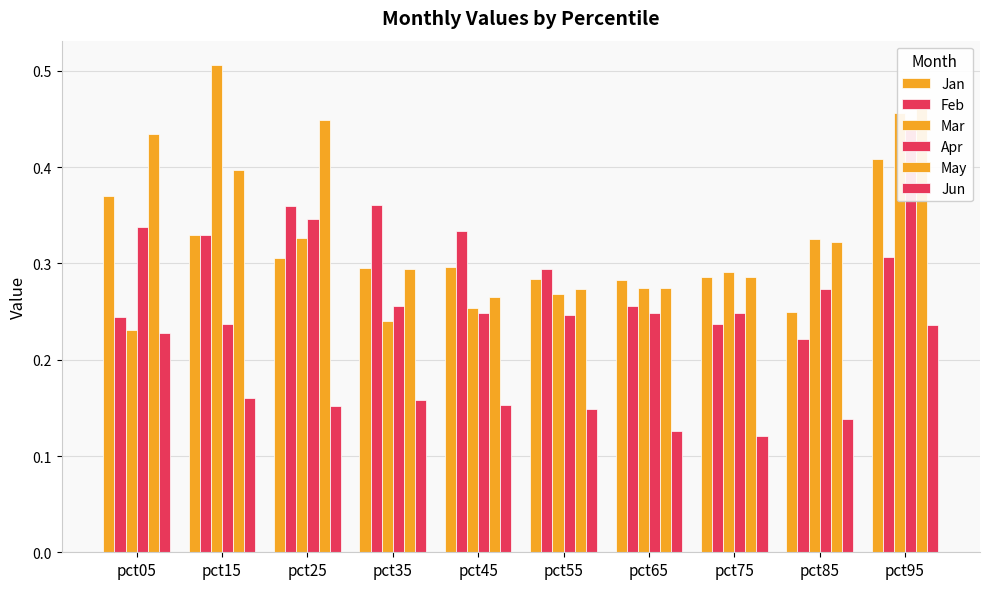

Rank the series by their maximum value, from lowest to highest.

Jun, Feb, Jan, Apr, May, Mar